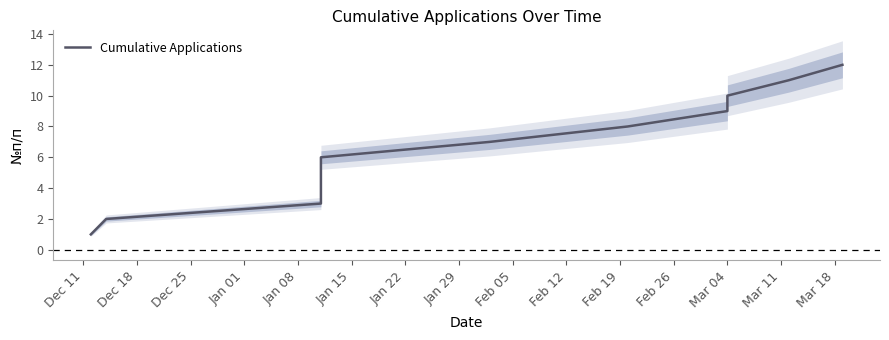

What is the label of the 11th point from the left?

Feb 19